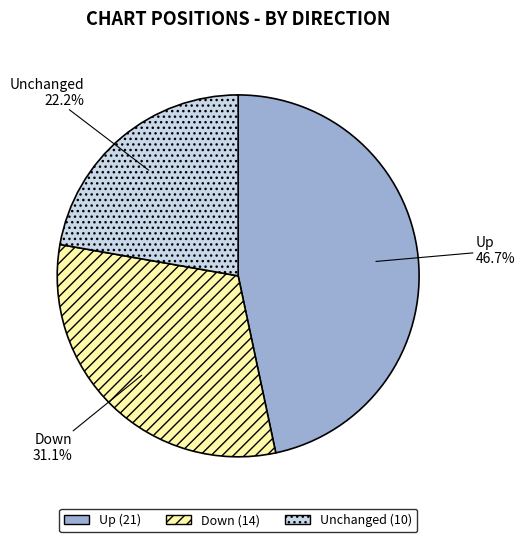

To the nearest percent, what is the difference between the largest and smallest slice percentages?

24%